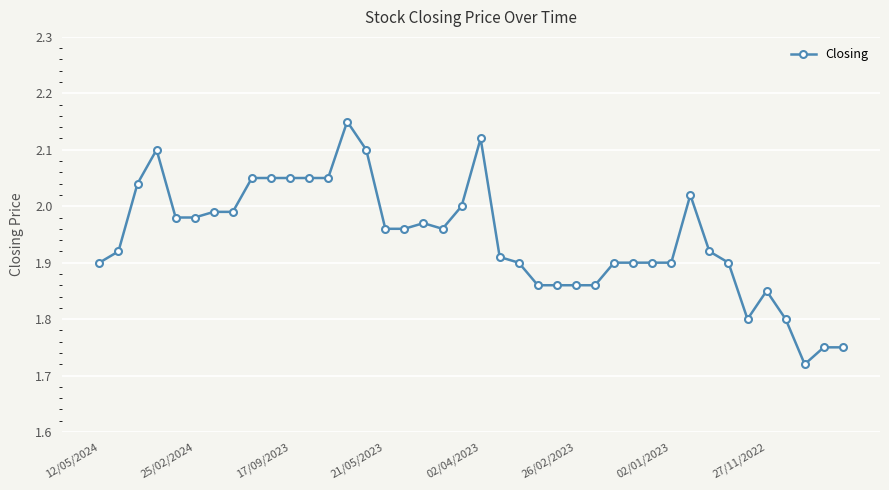

What is the difference between the second highest and minimum values?

0.4